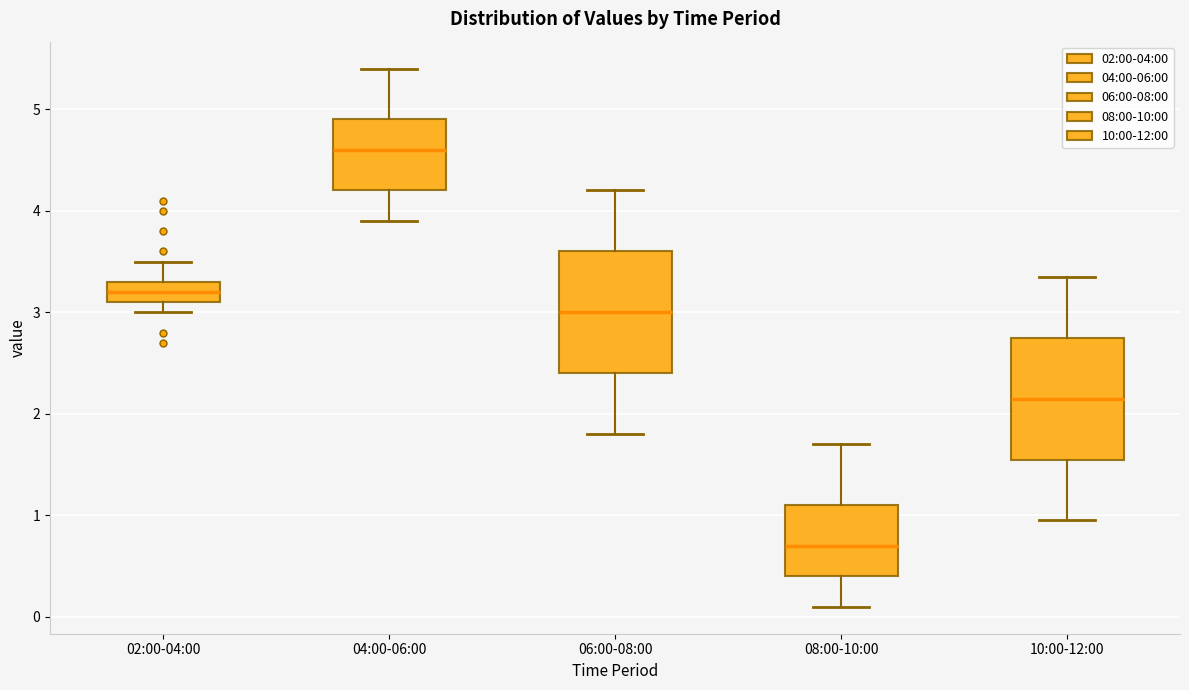

Where does the median line of the box for 08:00-10:00 sit on the y-axis? The values are not printed on the chart, so give them approximately, as read against the axis.

0.7